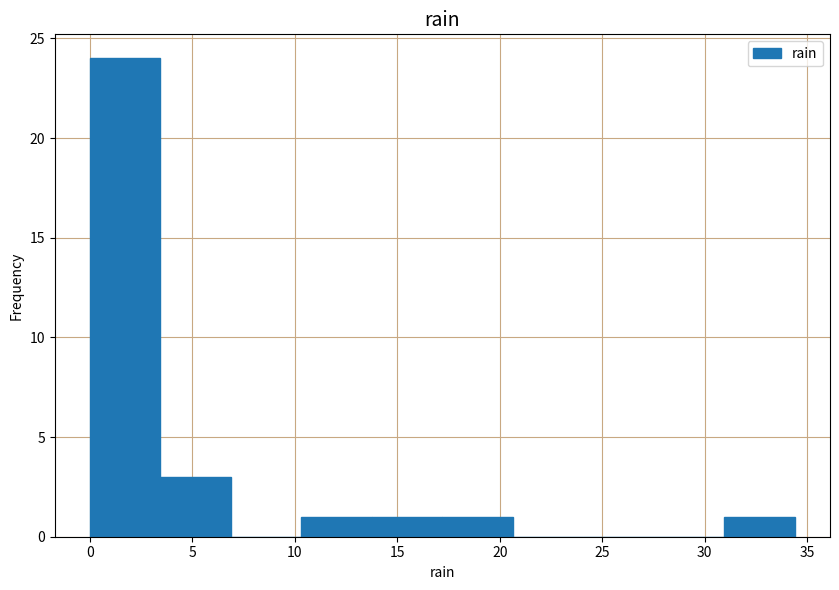

Over which range of the x-axis is the bar tallest?

0.0 to 3.5